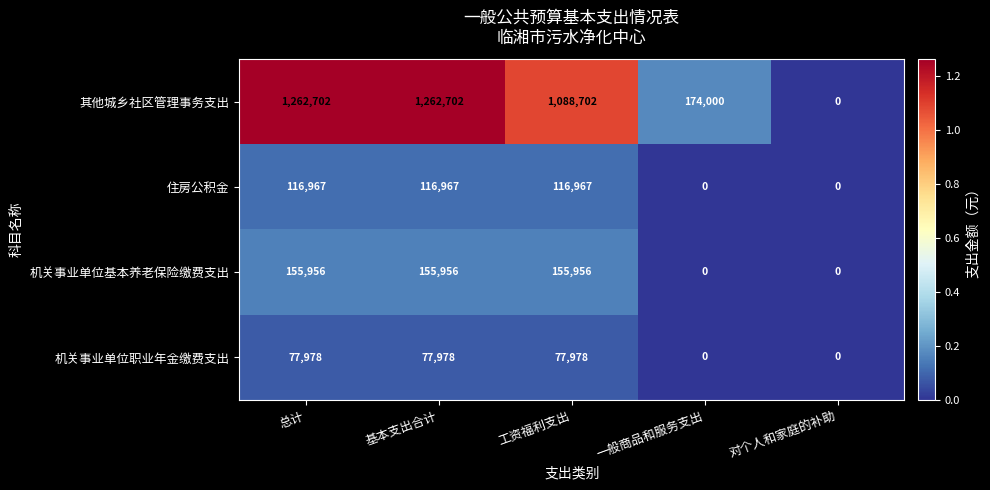

What is the approximate value of 机关事业单位职业年金缴费支出 at 总计?

77978